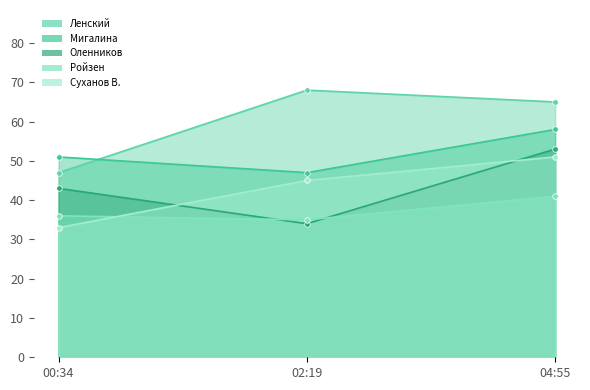

How many data points does each series have?

3